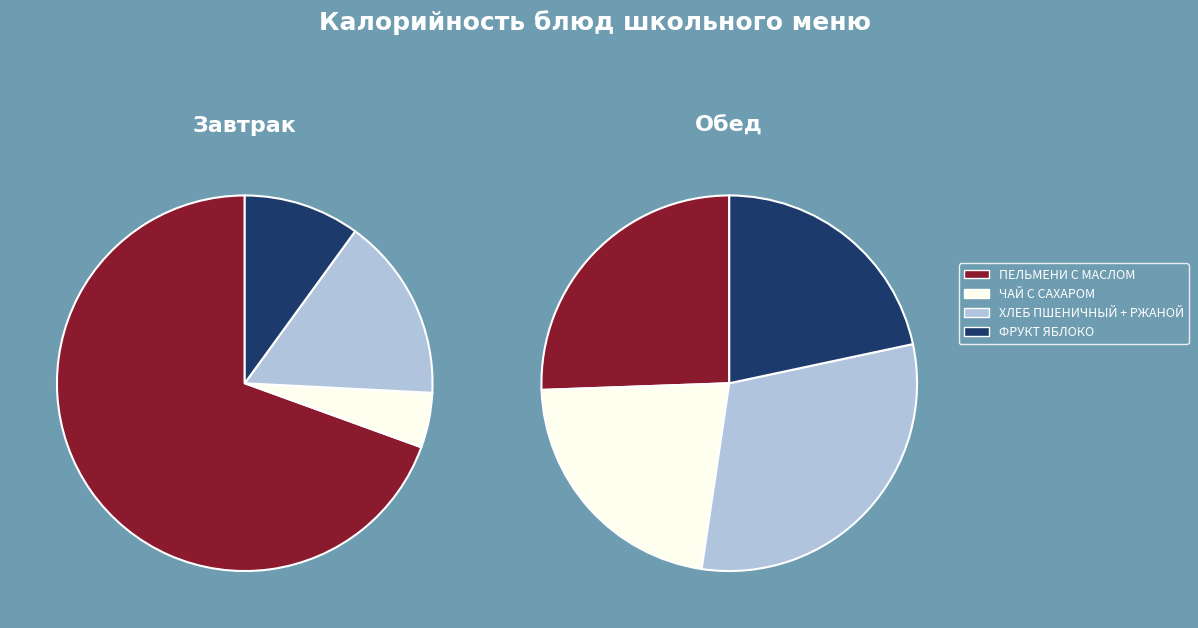

To the nearest percent, what portion does Обед represent?

60%